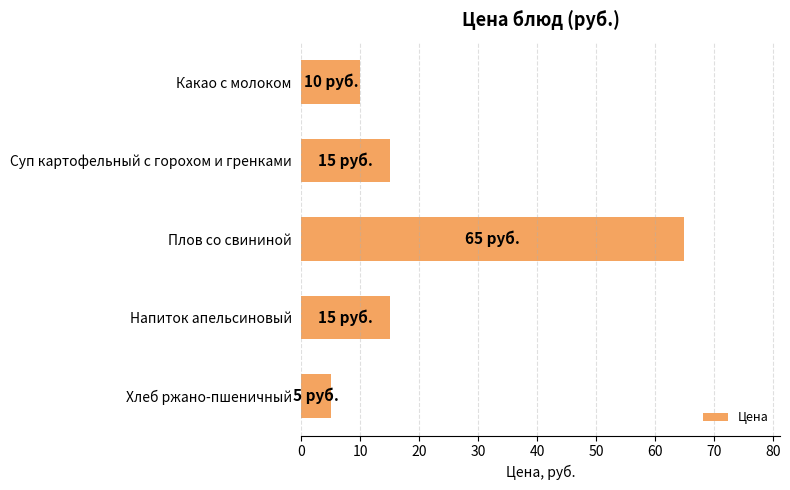

Are the bars horizontal?

Yes